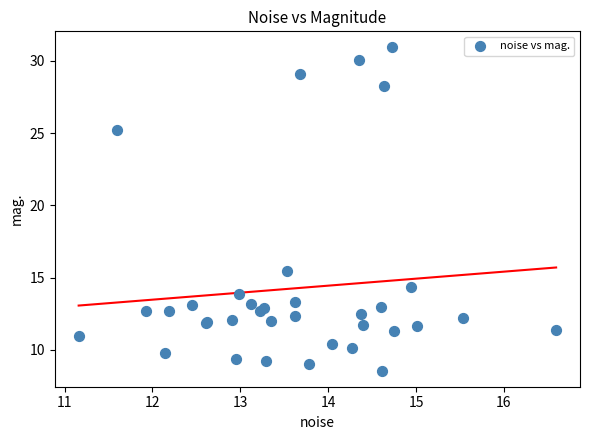

What Y value in the scatter plot is closest to 19?

15.5